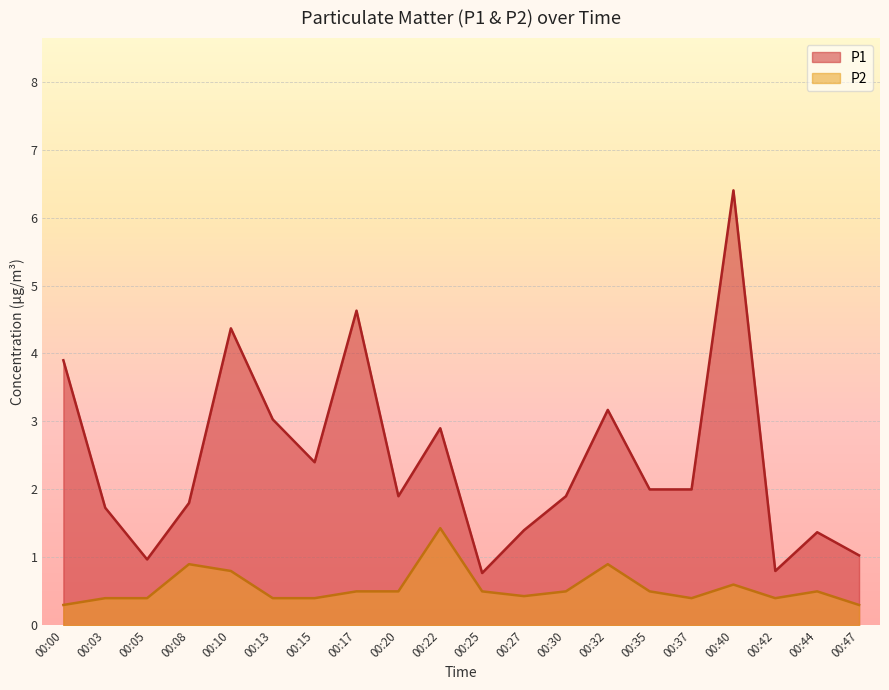

Rank the series at 00:25 from lowest to highest value.

P2, P1